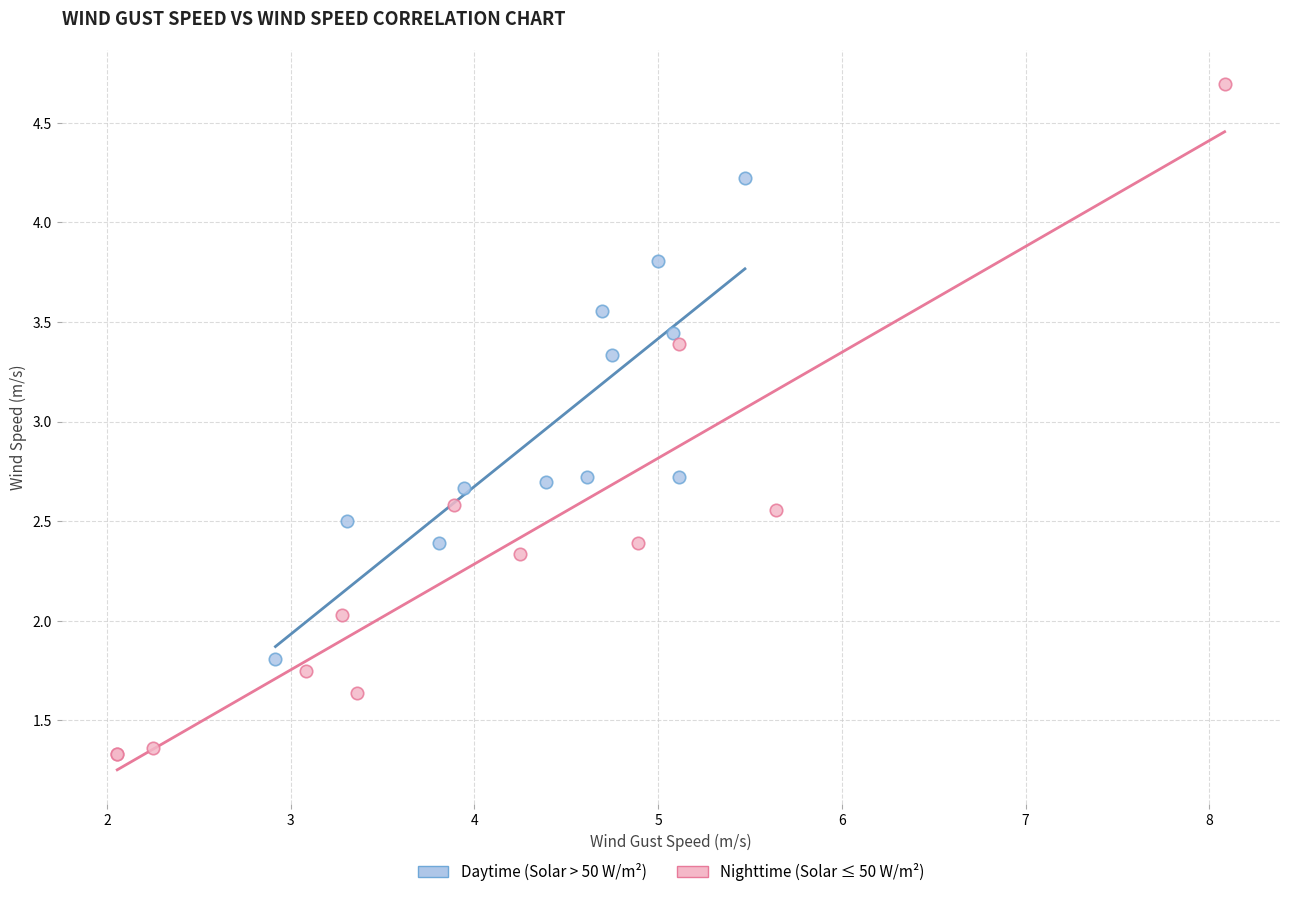

Which series contains the highest Y value?

Nighttime (Solar ≤ 50 W/m²)